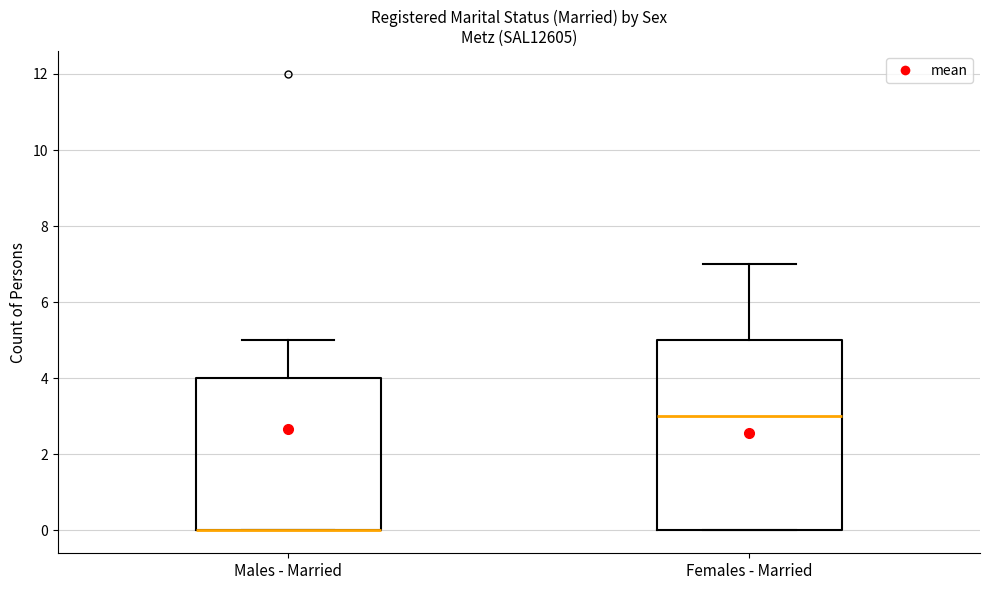

Reading left to right, read every box against the y-axis: the position of its median line, the range the box covers, and the ends of its whiskers. The values are not printed on the chart, so give them approximately, as read against the axis.

Males - Married: median 0 (drawn on the box's lower edge), box 0 to 4, whiskers 0 to 5
Females - Married: median 3, box 0 to 5, whiskers 0 to 7